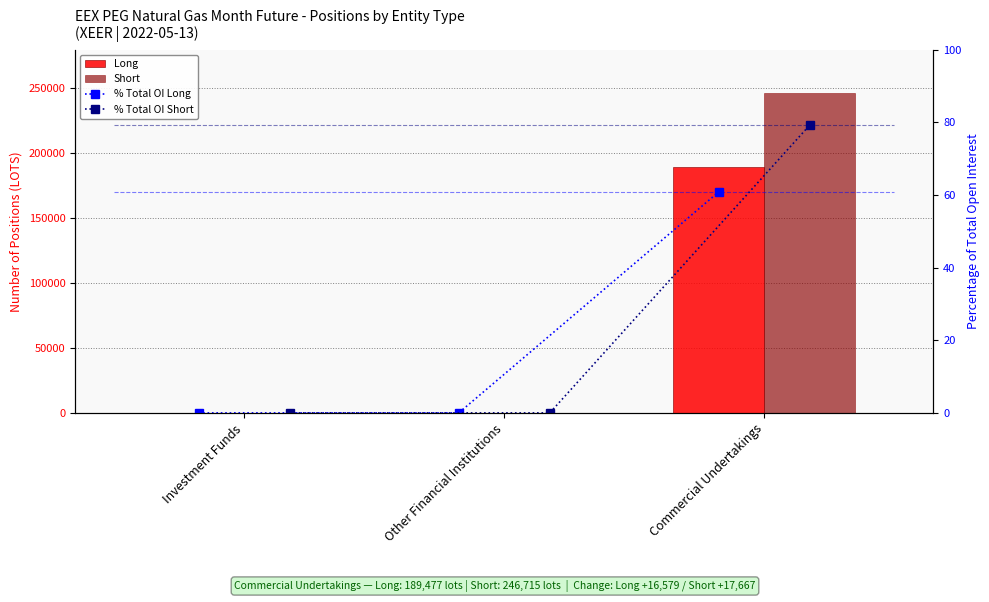

What is the average value of the Long series?

63159.0